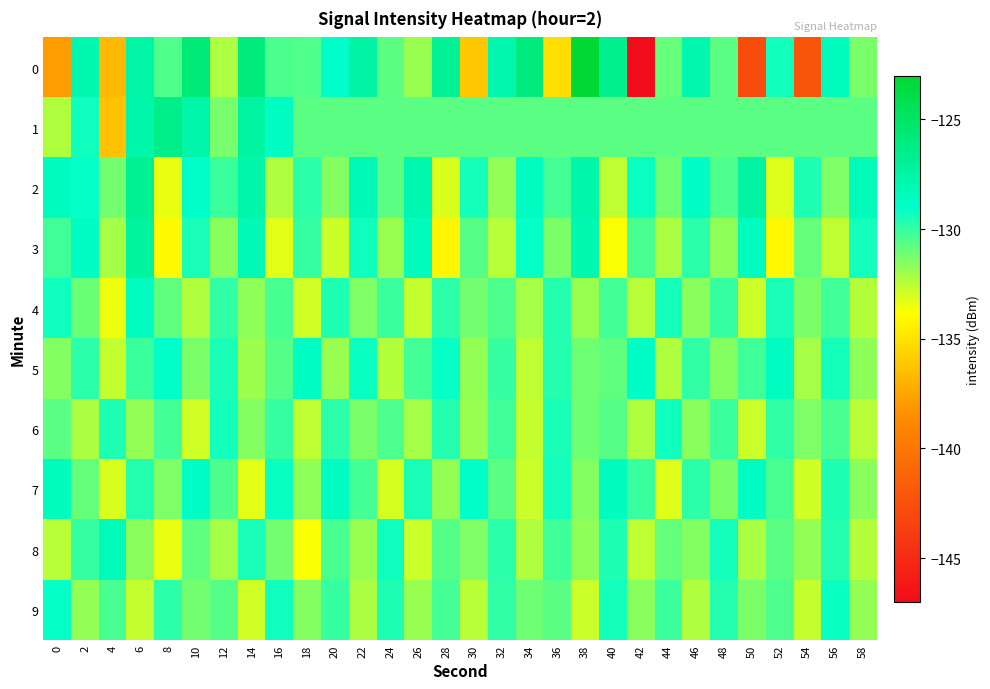

At which category does the chart reach its peak across all series?

38